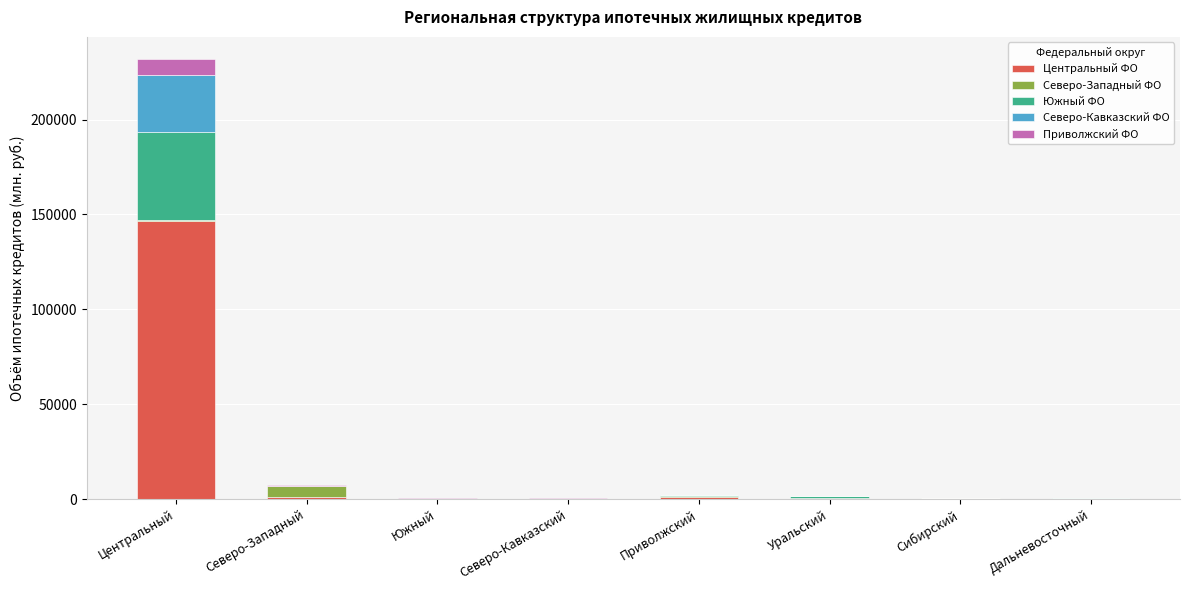

Which category has the highest value in the Центральный ФО series?

Центральный